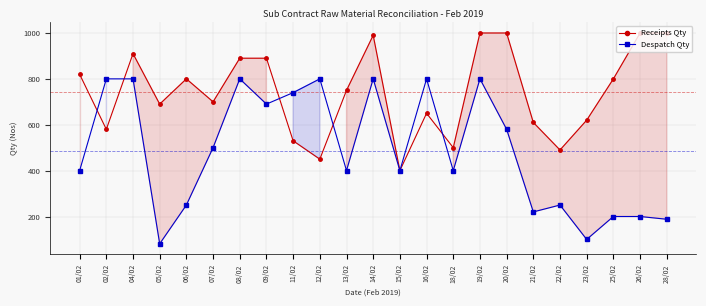

What is the sum of all Receipts Qty values?

17070